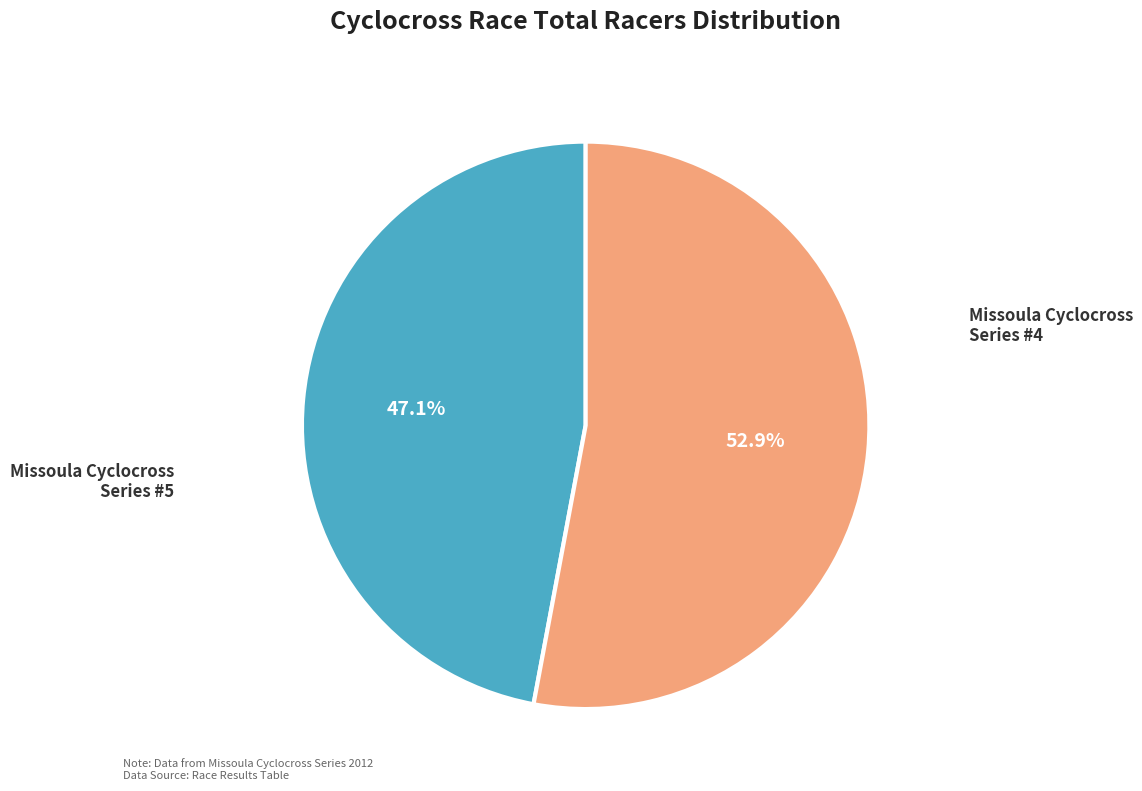

Count the number of slices in the pie.

2